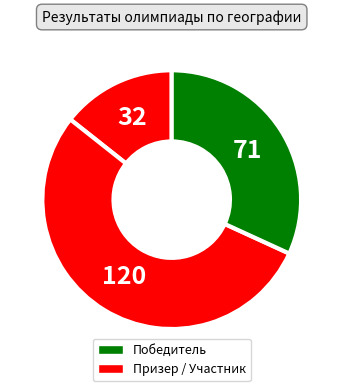

How many slices are in this pie chart?

3